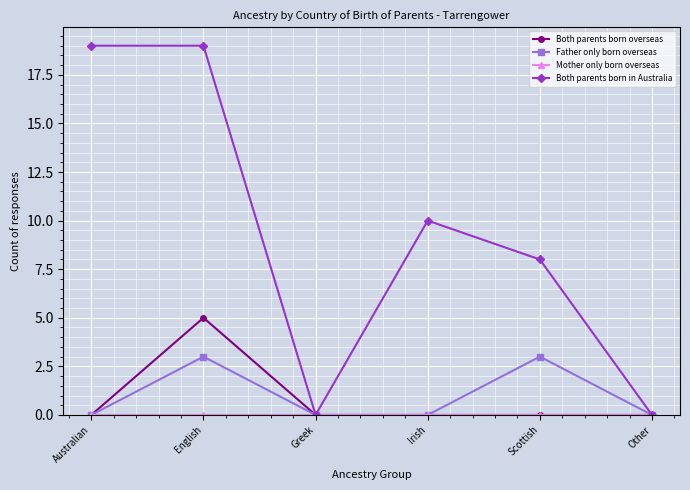

What is the total value across all series at Scottish?

11